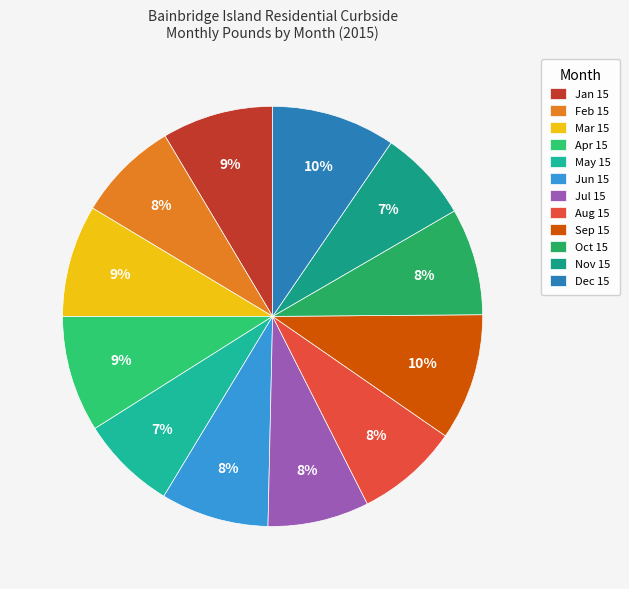

To the nearest percent, what percentage of the pie is Apr 15?

9%